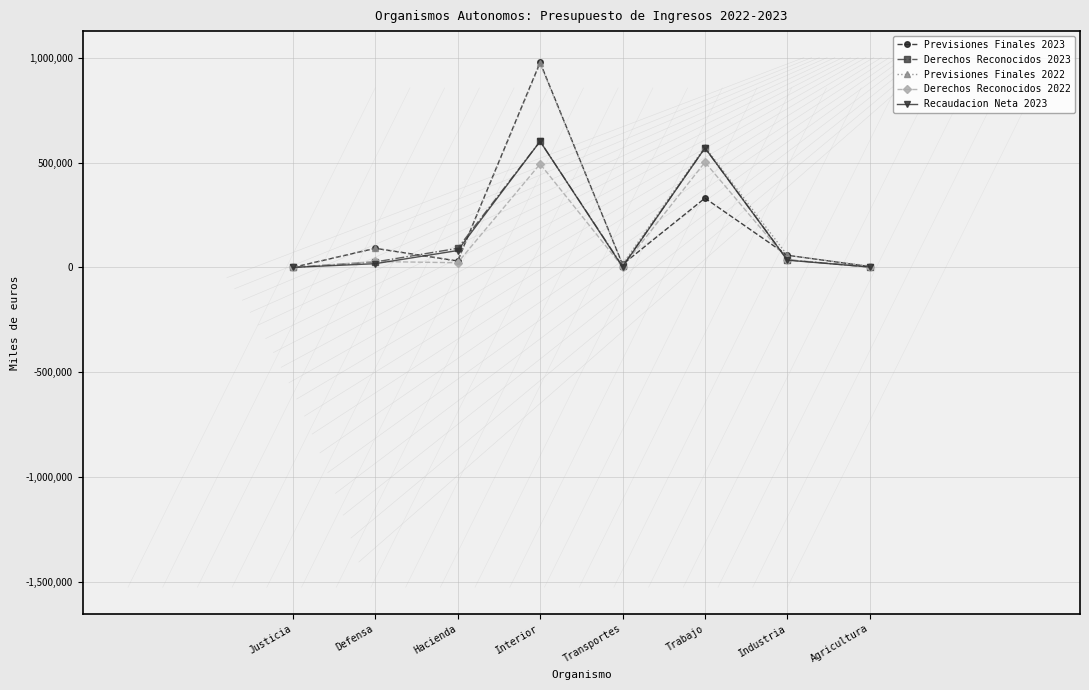

What are all the series names shown in the legend?

Previsiones Finales 2023, Derechos Reconocidos 2023, Previsiones Finales 2022, Derechos Reconocidos 2022, Recaudacion Neta 2023